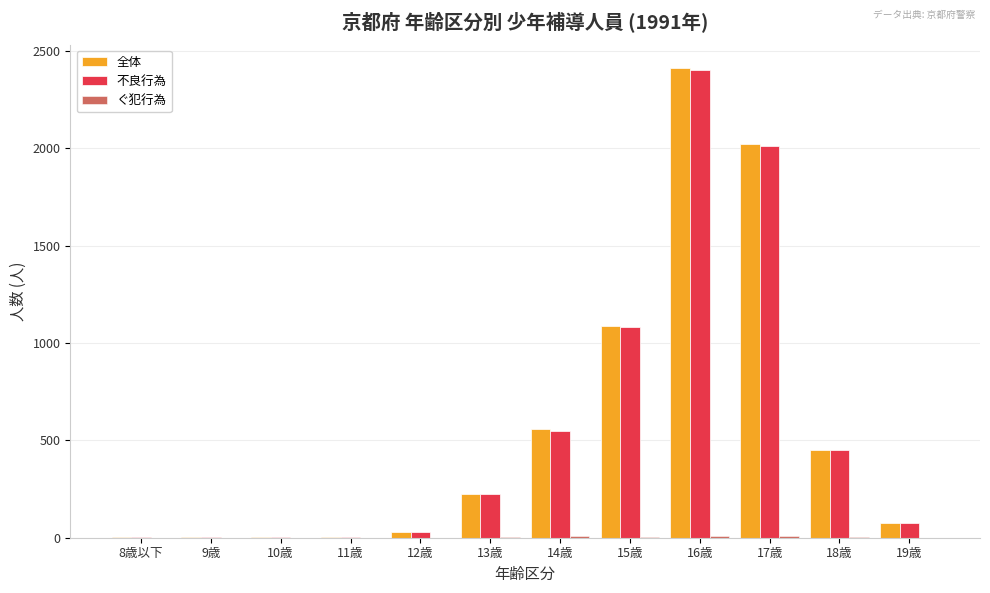

What is the greatest value displayed?

2412